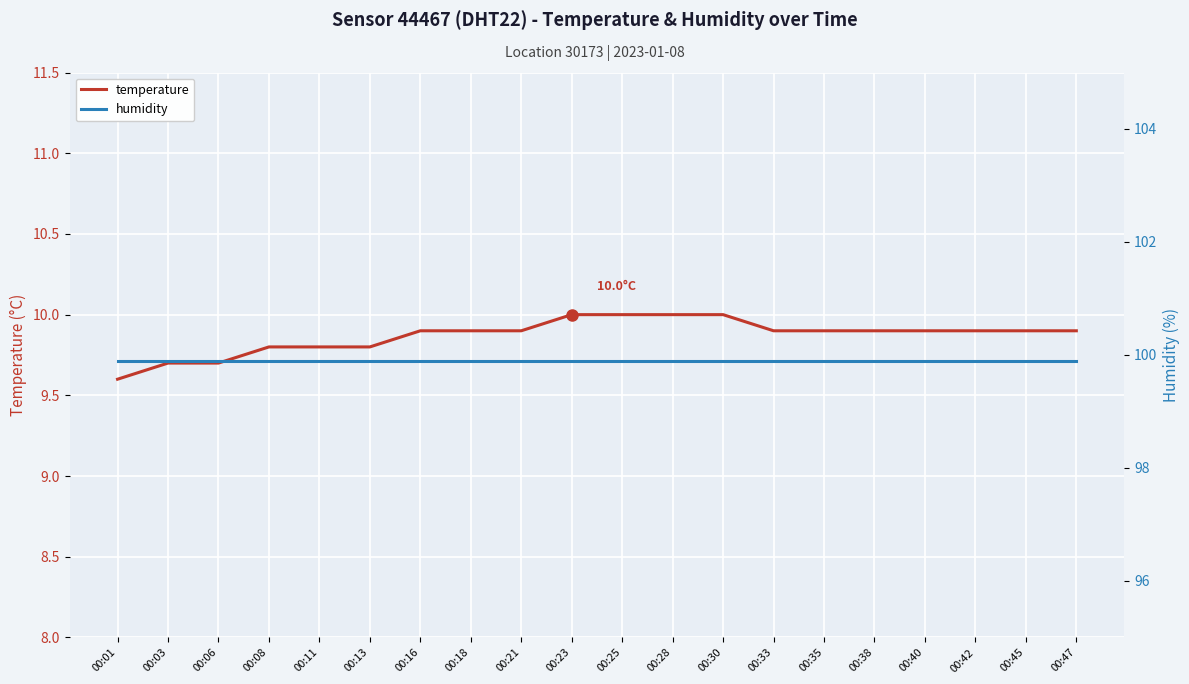

Which category has the lowest value in the temperature series?

00:01